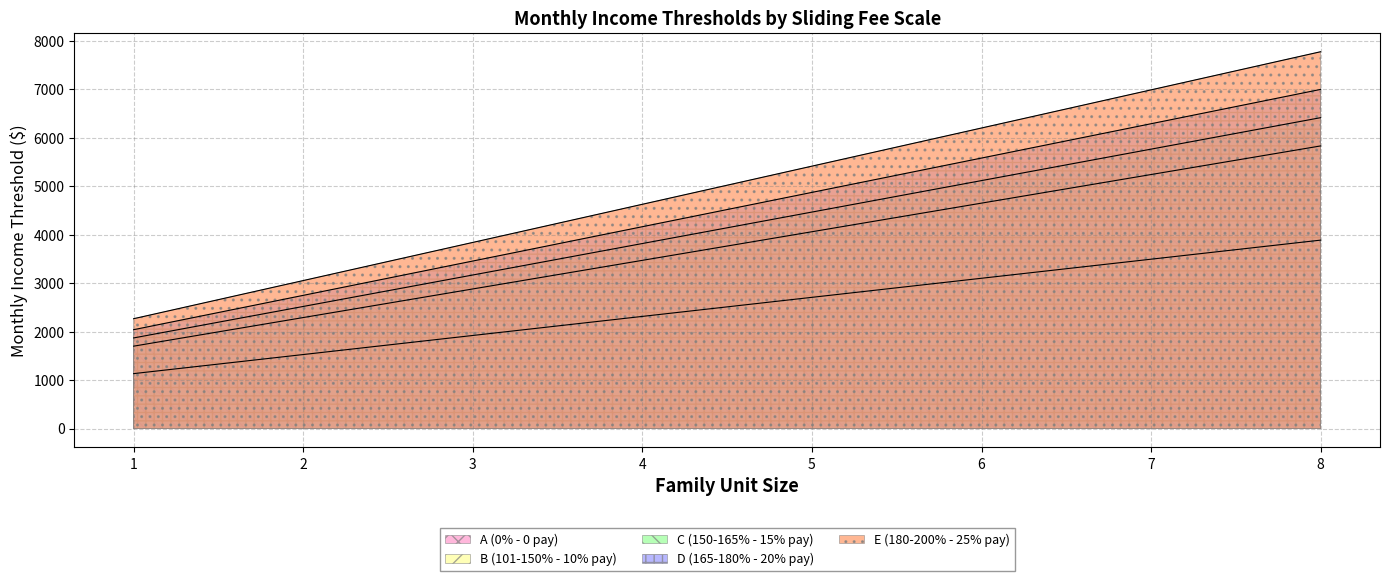

How many lines are shown in the chart?

5